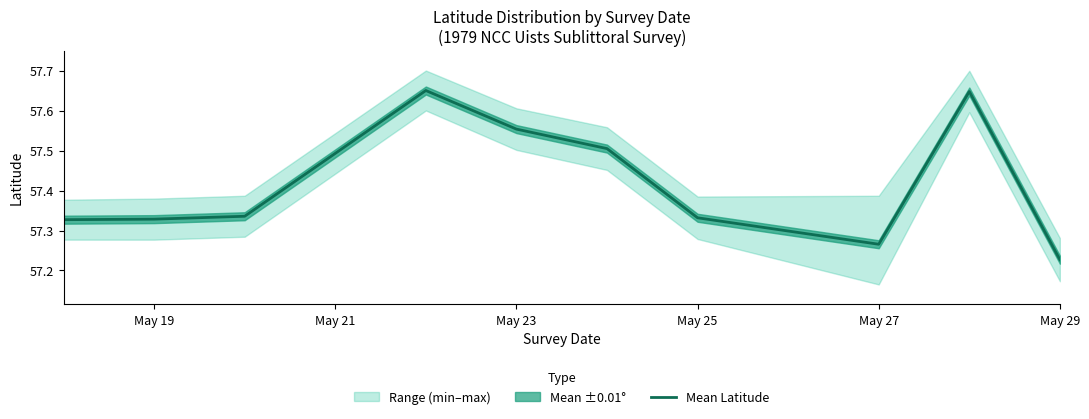

Is this an area chart (filled region under the line)?

No